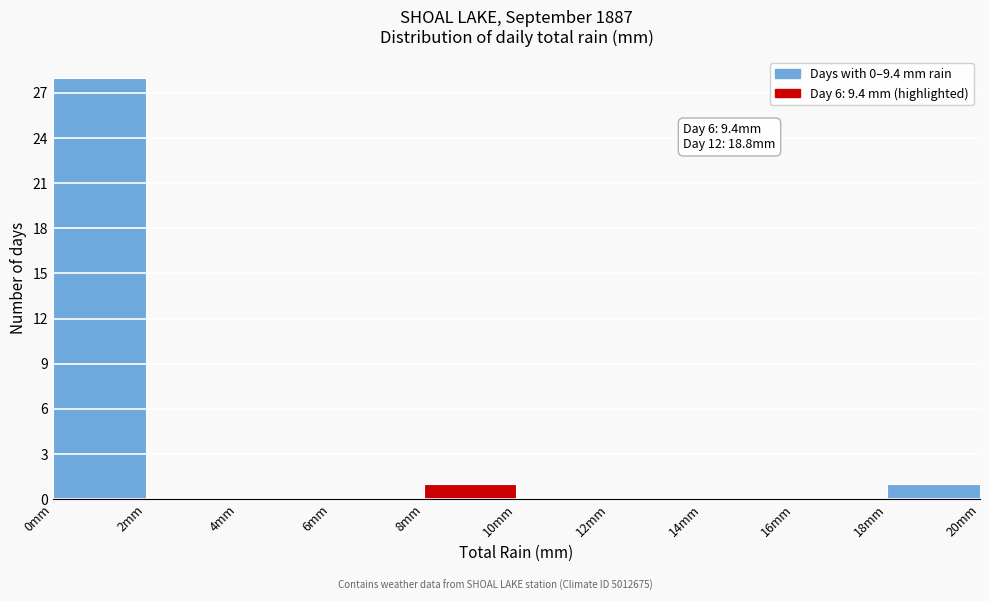

Over which range of the x-axis is the bar tallest?

0 to 2